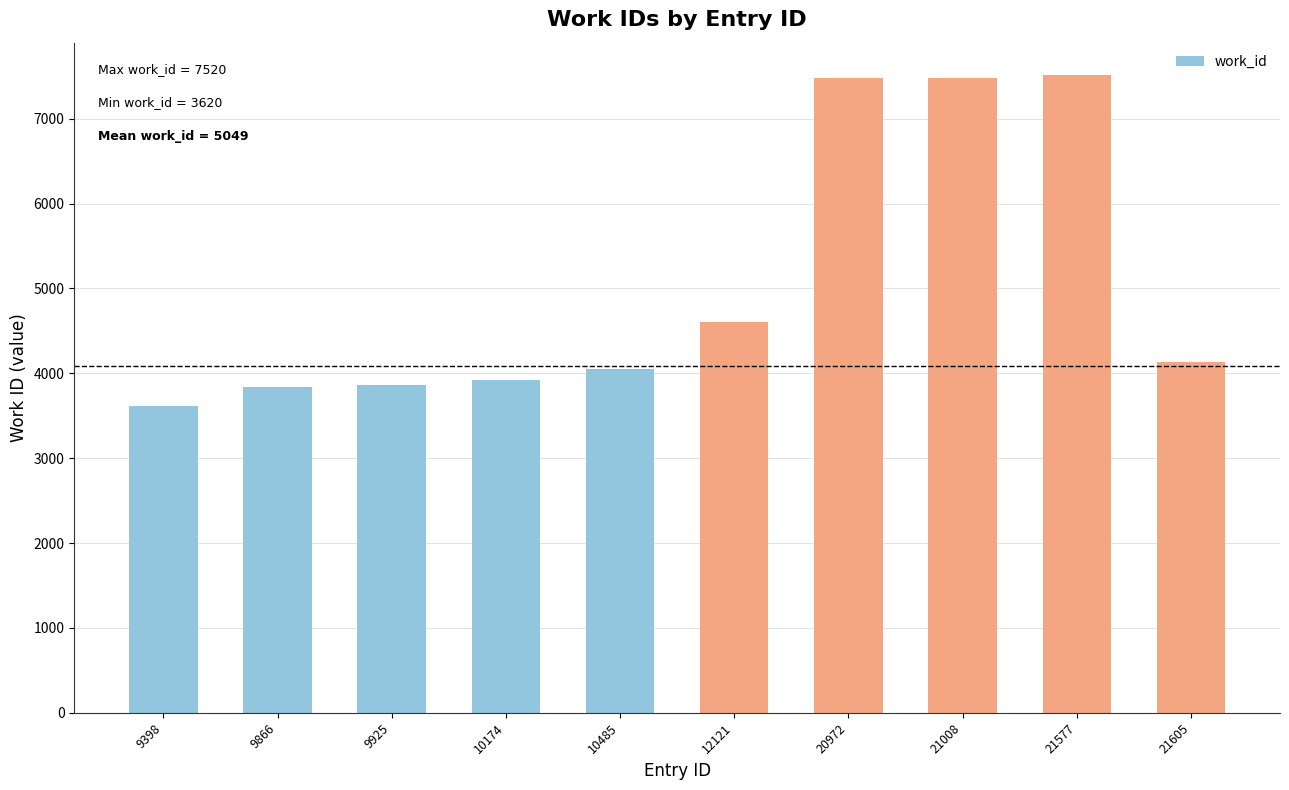

What is the minimum value shown in the chart?

3620